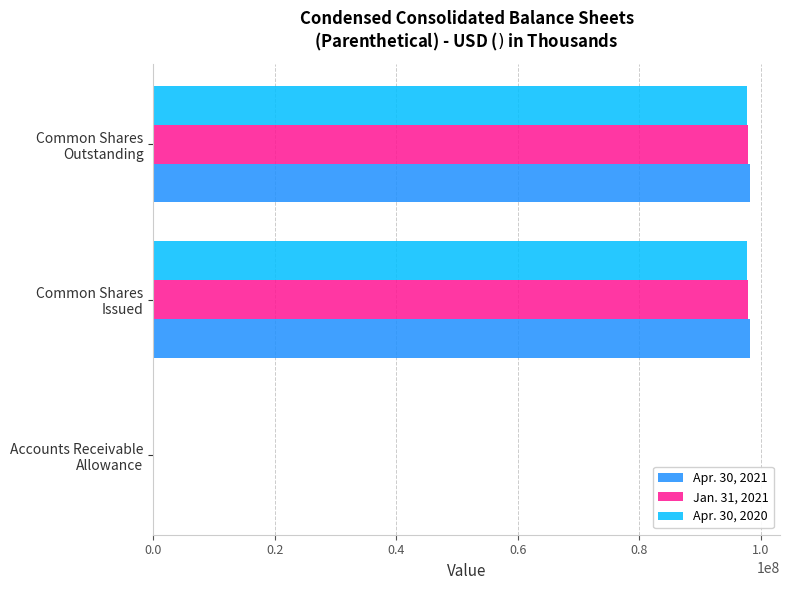

How many series are shown in this chart?

3